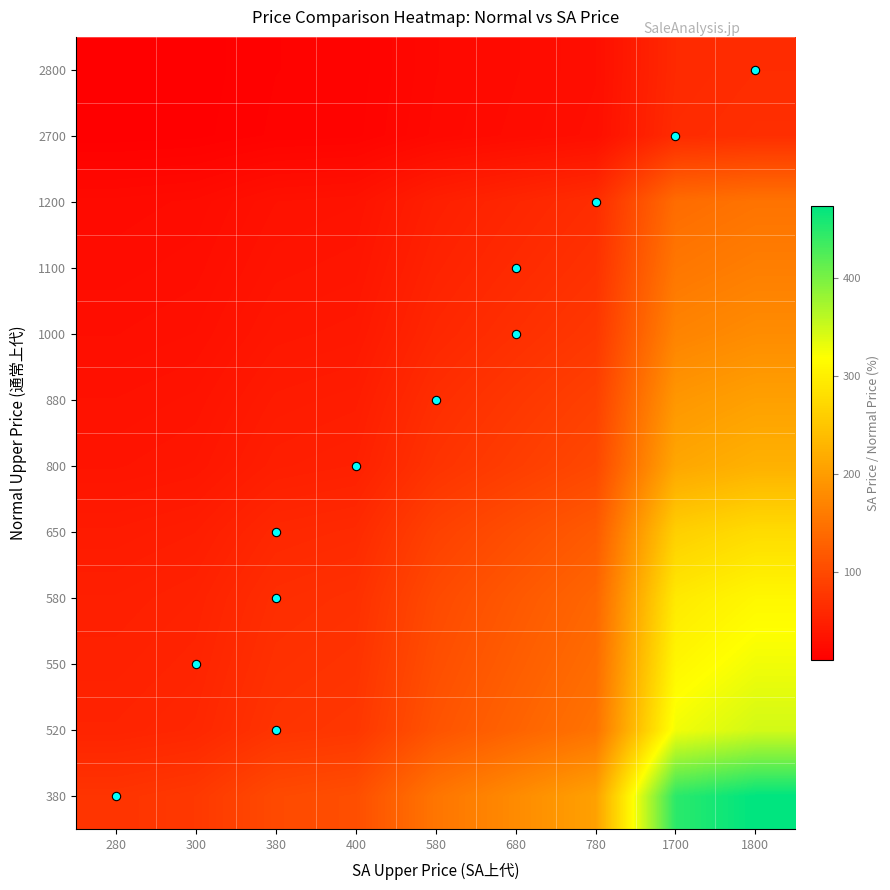

At which category is the sum across all series the highest?

1800